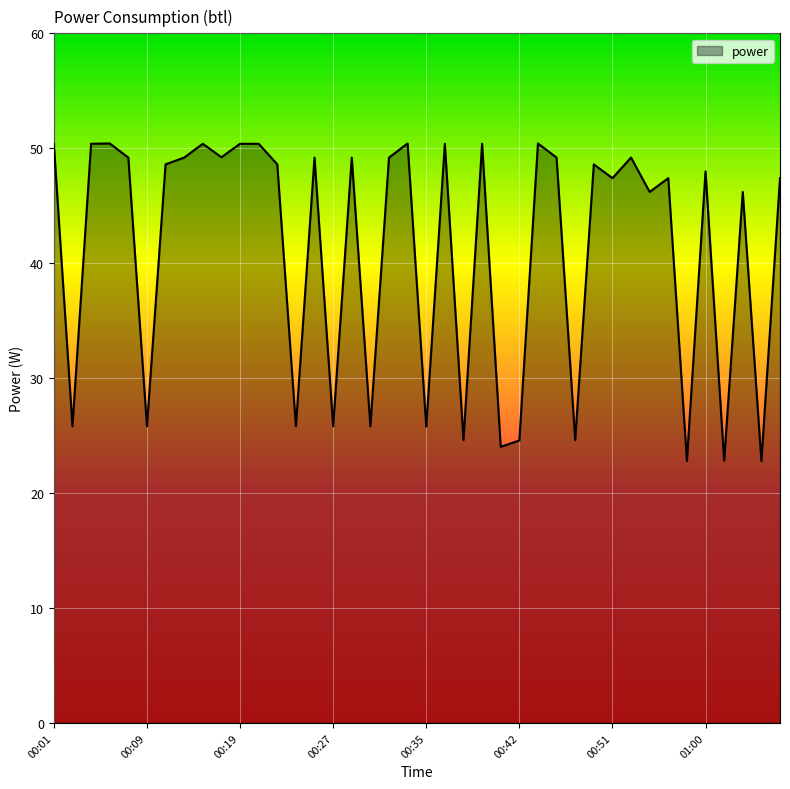

What is the difference between the maximum and minimum values?

27.6